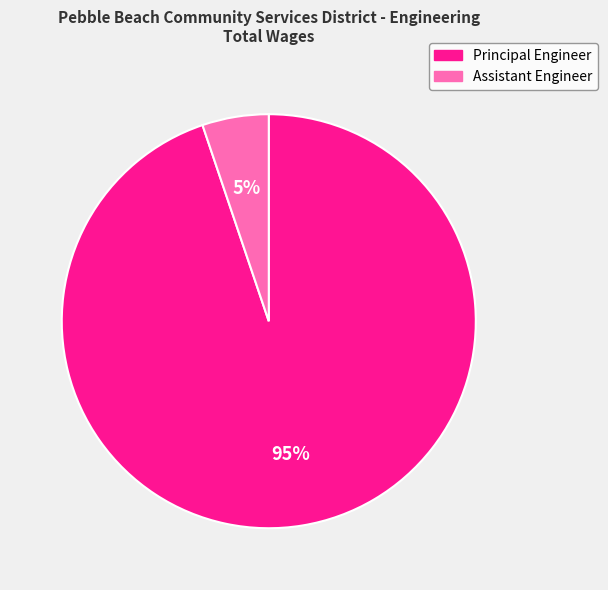

Is there any slice that represents more than half of the pie?

Yes